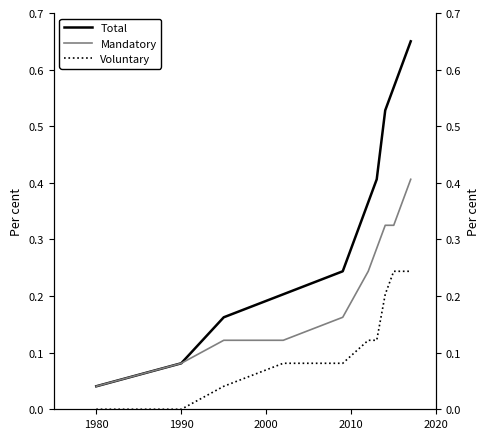

Which category has the lowest value in the Total series?

1980